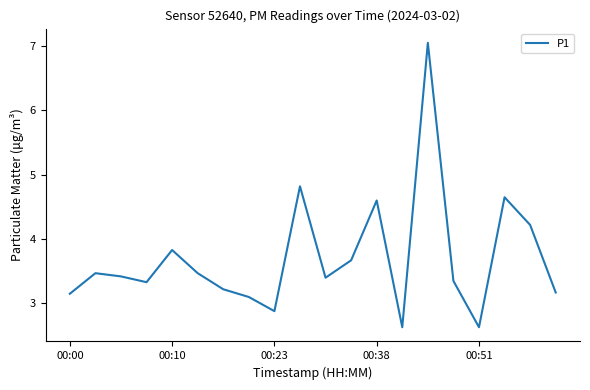

What is the smallest value displayed?

2.6